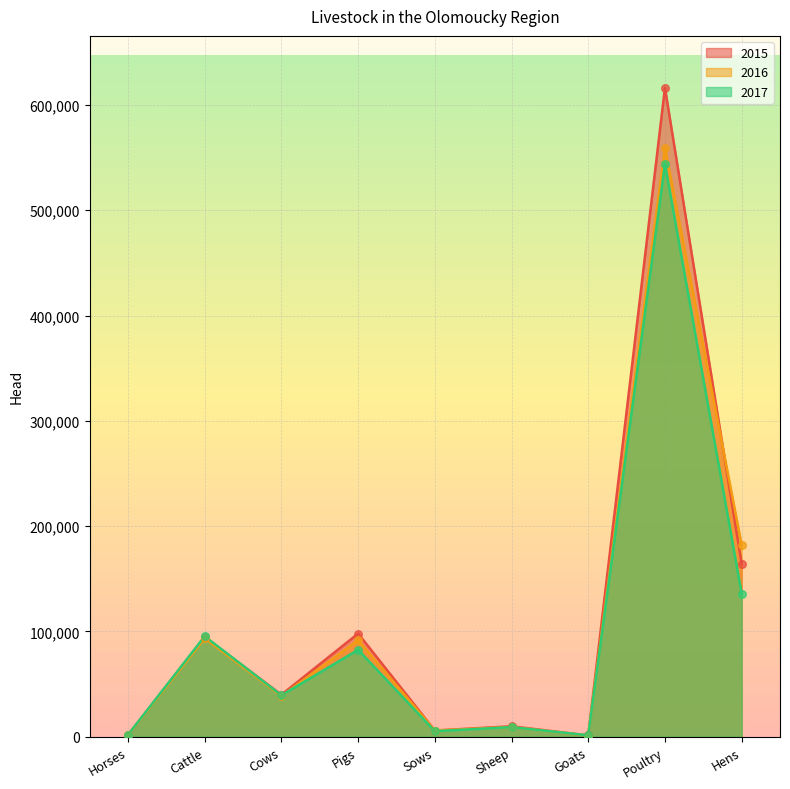

At which category is the sum across all series the highest?

Poultry